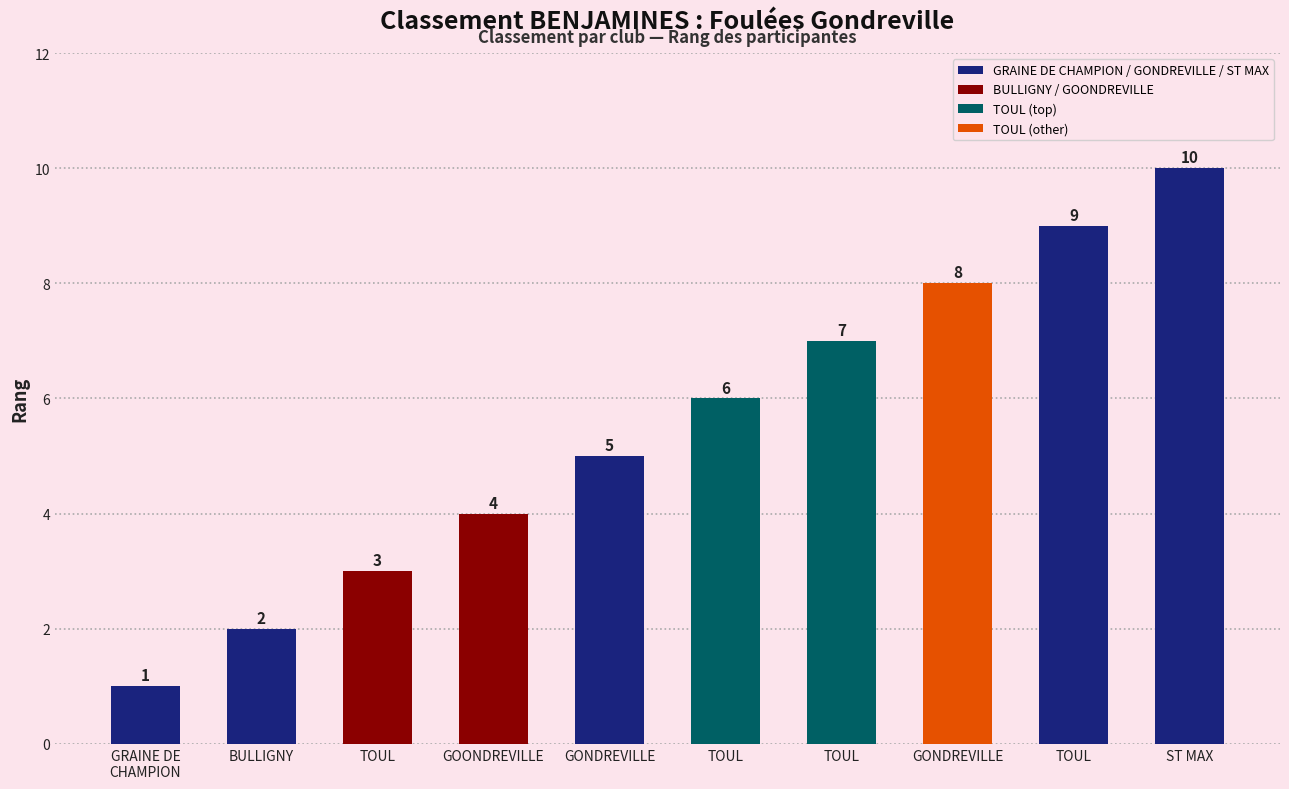

Are the bars horizontal?

No